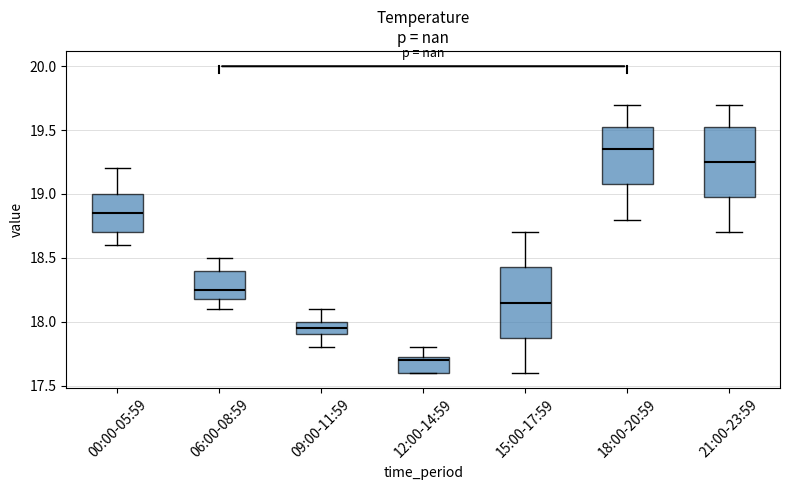

Reading left to right, read every box against the y-axis: the position of its median line, the range the box covers, and the ends of its whiskers. The values are not printed on the chart, so give them approximately, as read against the axis.

00:00-05:59: median 18.85, box 18.70 to 19.00, whiskers 18.60 to 19.20
06:00-08:59: median 18.25, box 18.20 to 18.40, whiskers 18.10 to 18.50
09:00-11:59: median 17.95, box 17.90 to 18.00, whiskers 17.80 to 18.10
12:00-14:59: median 17.70, box 17.60 to 17.75, whiskers 17.60 to 17.80
15:00-17:59: median 18.15, box 17.90 to 18.45, whiskers 17.60 to 18.70
18:00-20:59: median 19.35, box 19.10 to 19.55, whiskers 18.80 to 19.70
21:00-23:59: median 19.25, box 19.00 to 19.55, whiskers 18.70 to 19.70